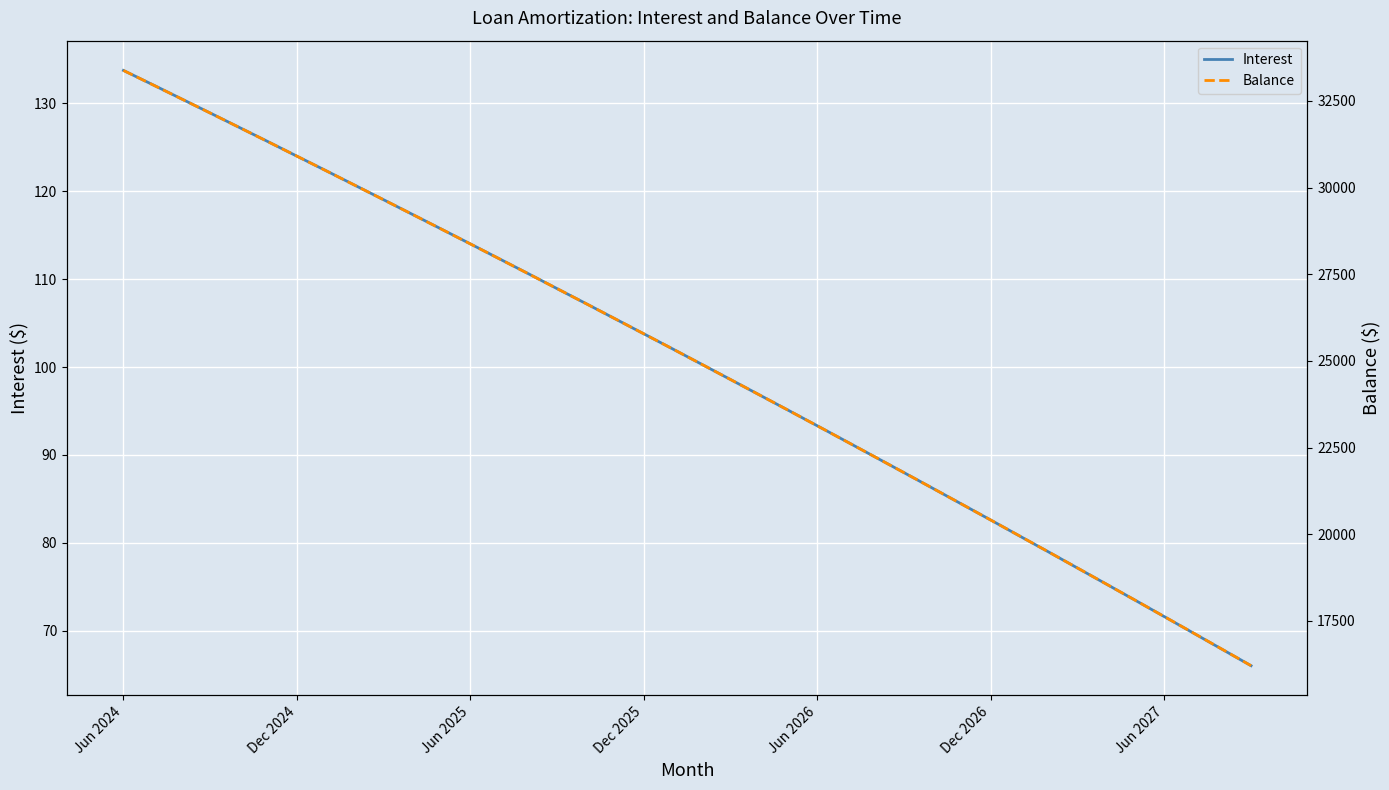

True or false: Balance and Interest cross at least once.

False